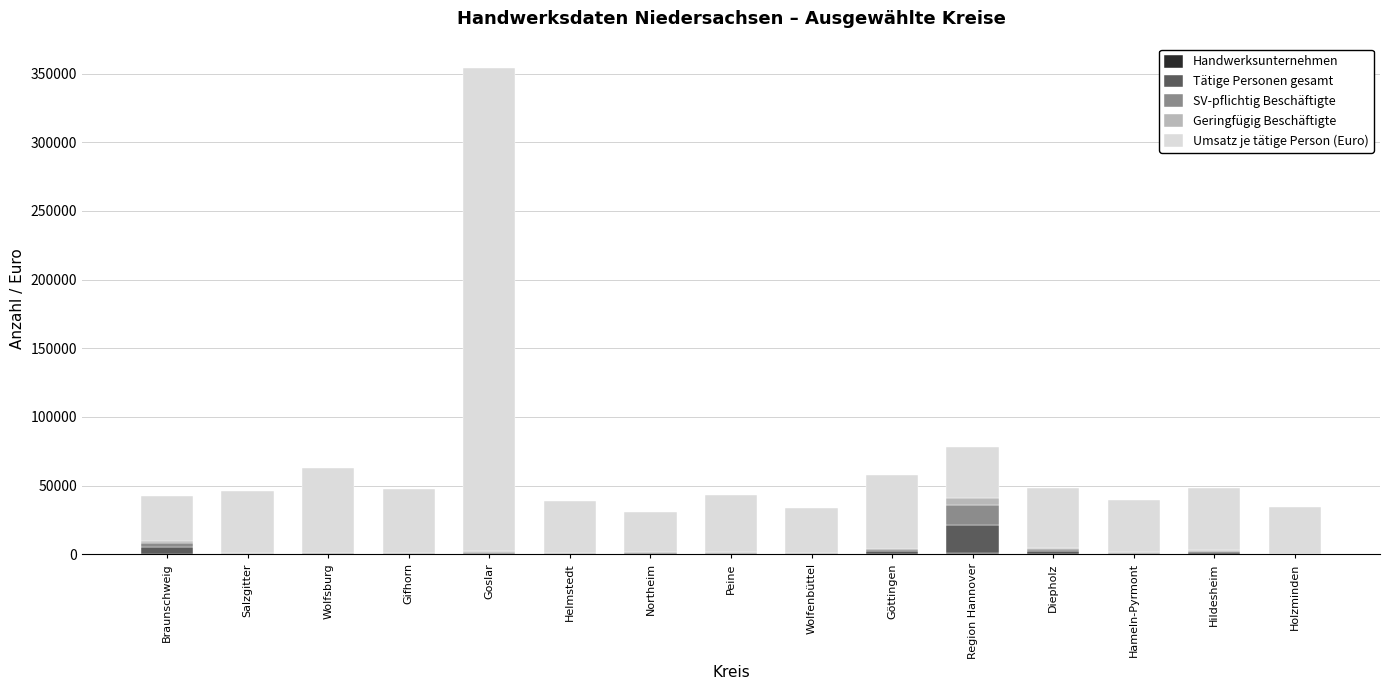

At which category is the sum across all series the highest?

Goslar